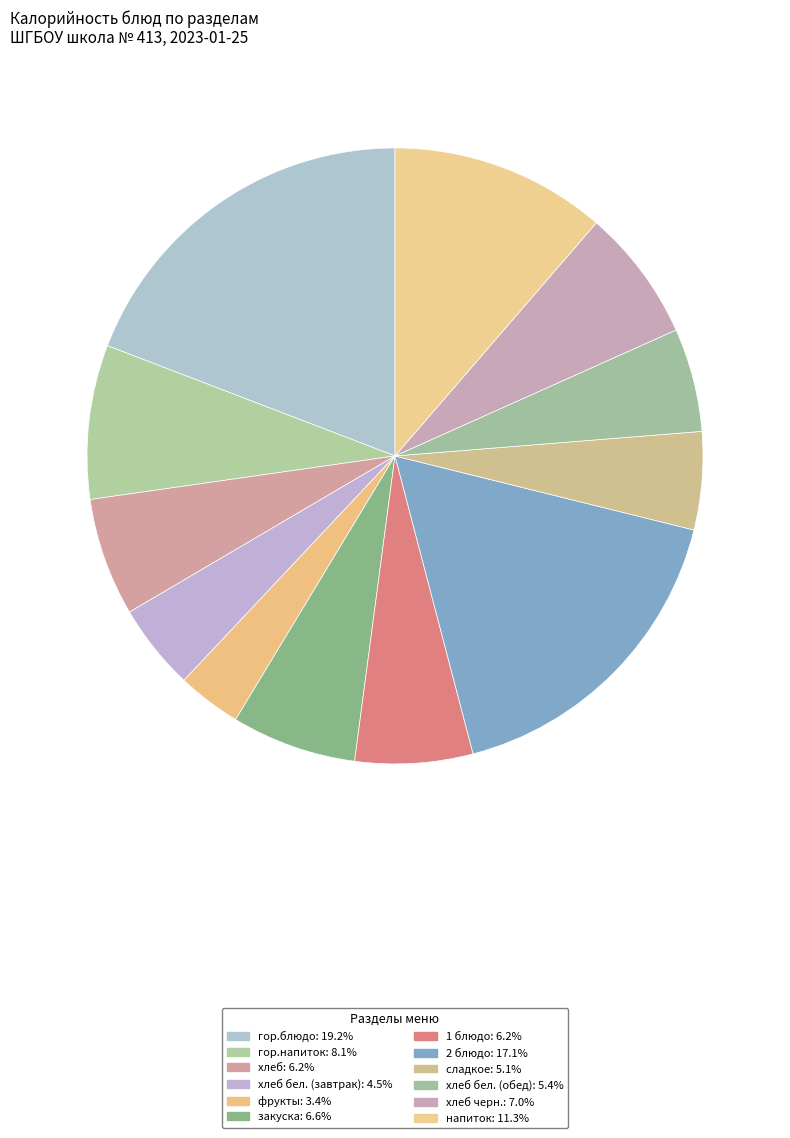

How many segments does this pie chart have?

12